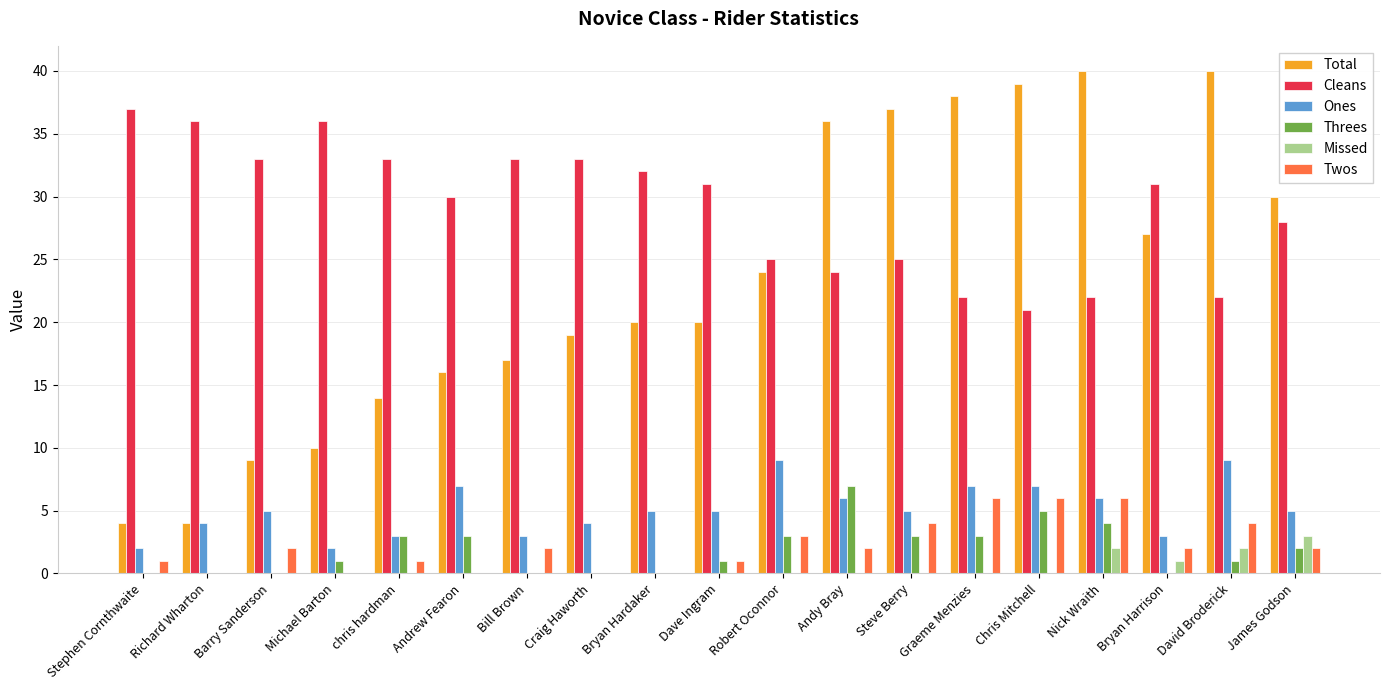

Are the bars horizontal?

No